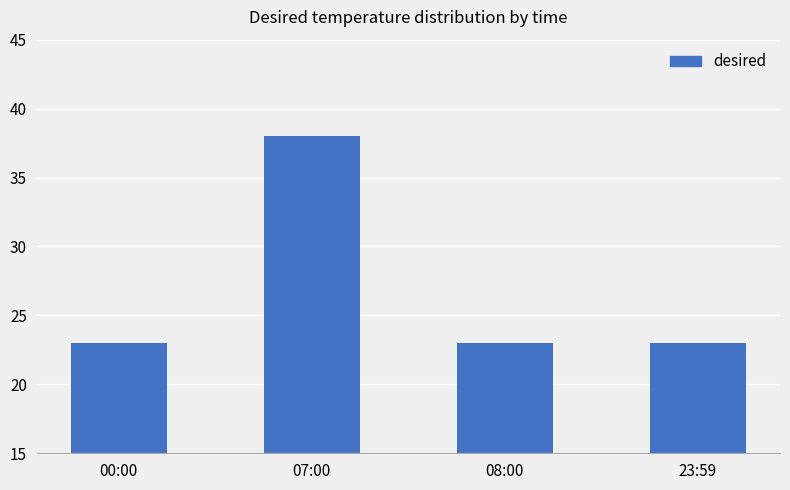

Which category has the highest value across all series?

07:00